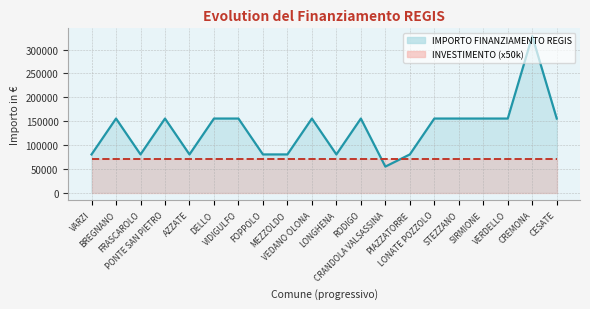

The value at STEZZANO is 39214. True or false?

False